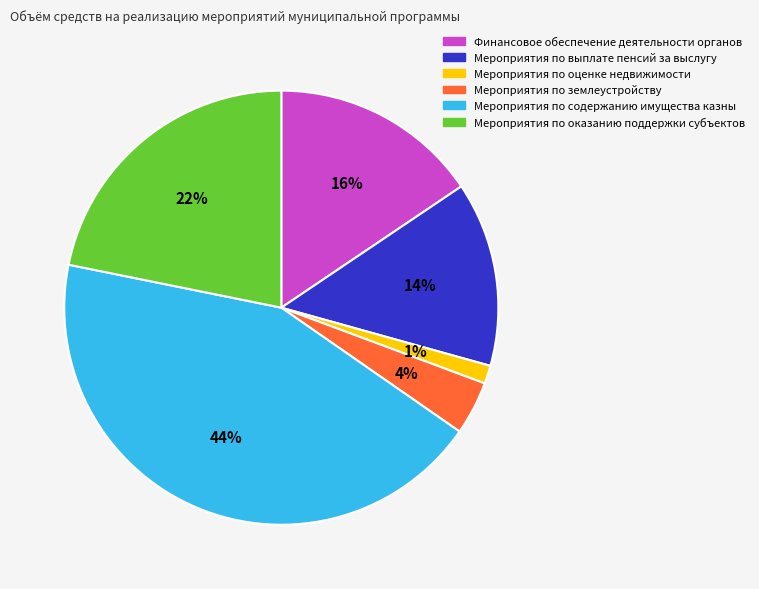

To the nearest percent, what is the combined percentage of Мероприятия по землеустройству and Мероприятия по оказанию поддержки субъектов?

26%